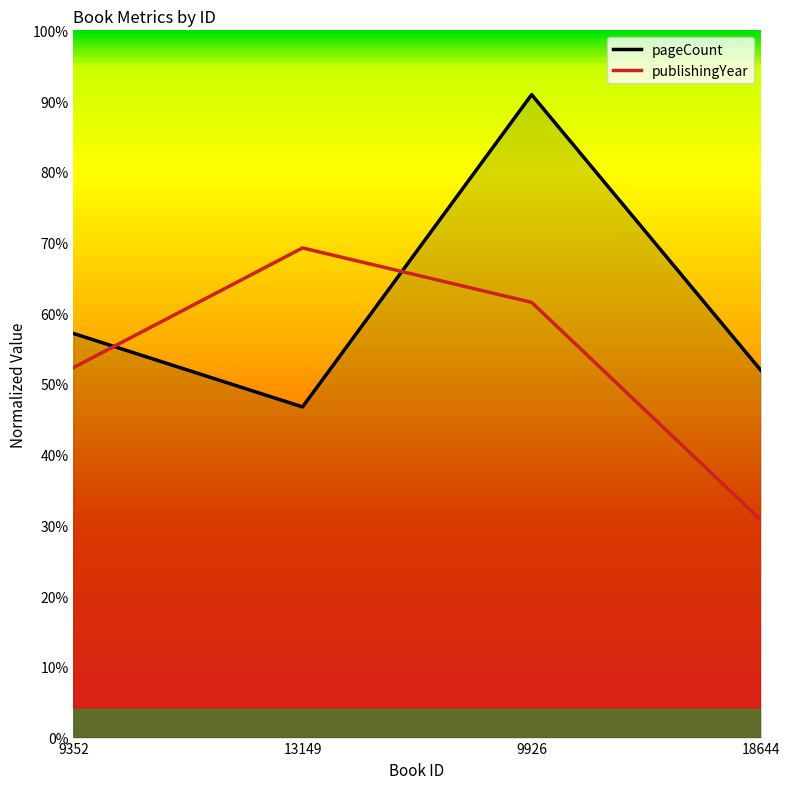

List the series in order of their overall mean, lowest first.

publishingYear, pageCount